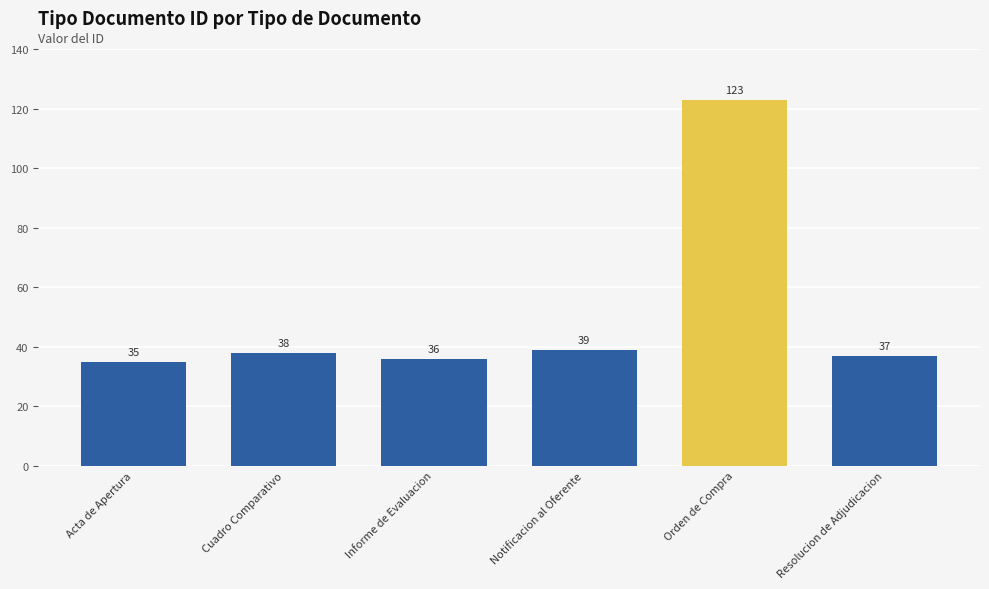

Are the bars grouped side by side (vs. stacked)?

No